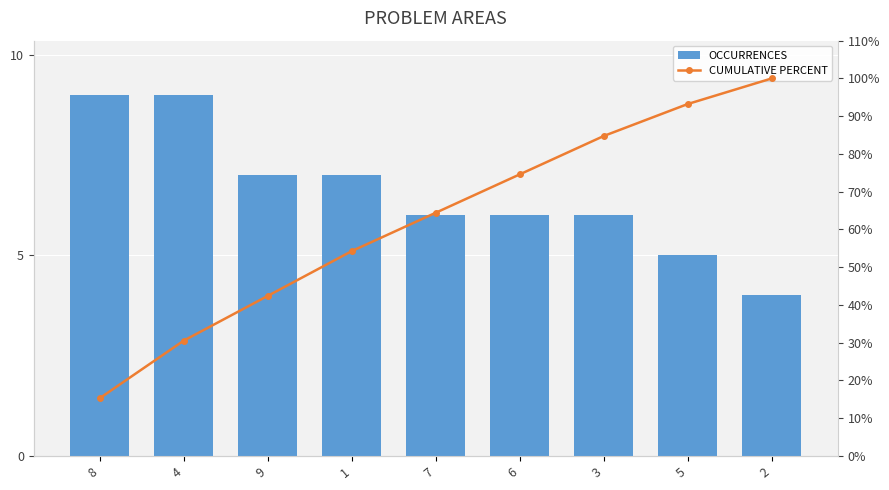

What is the sum of all CUMULATIVE PERCENT values?

559.3